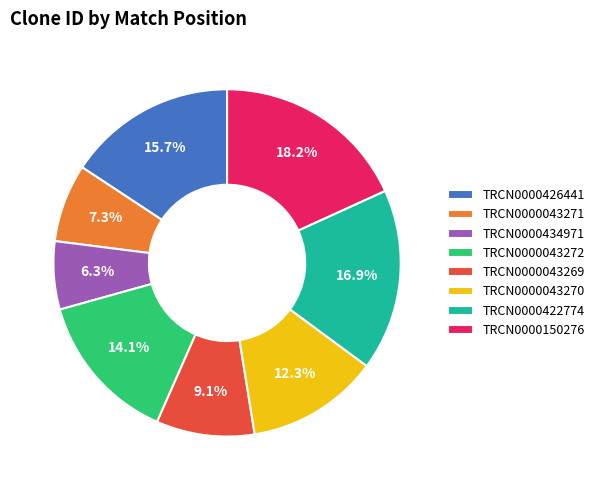

What percentage is the TRCN0000043272 slice, to the nearest percent?

14%